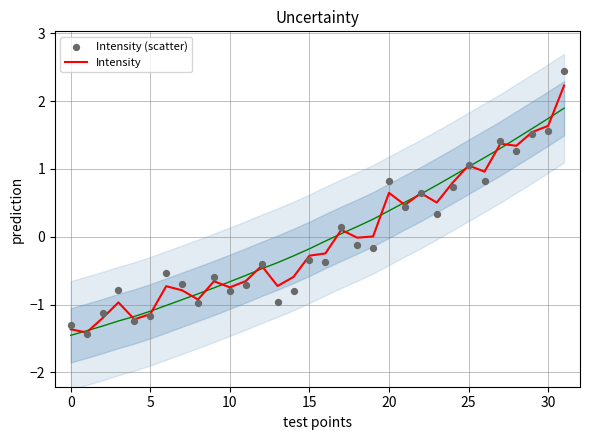

What are all the series names shown in the legend?

Intensity, Intensity (scatter)